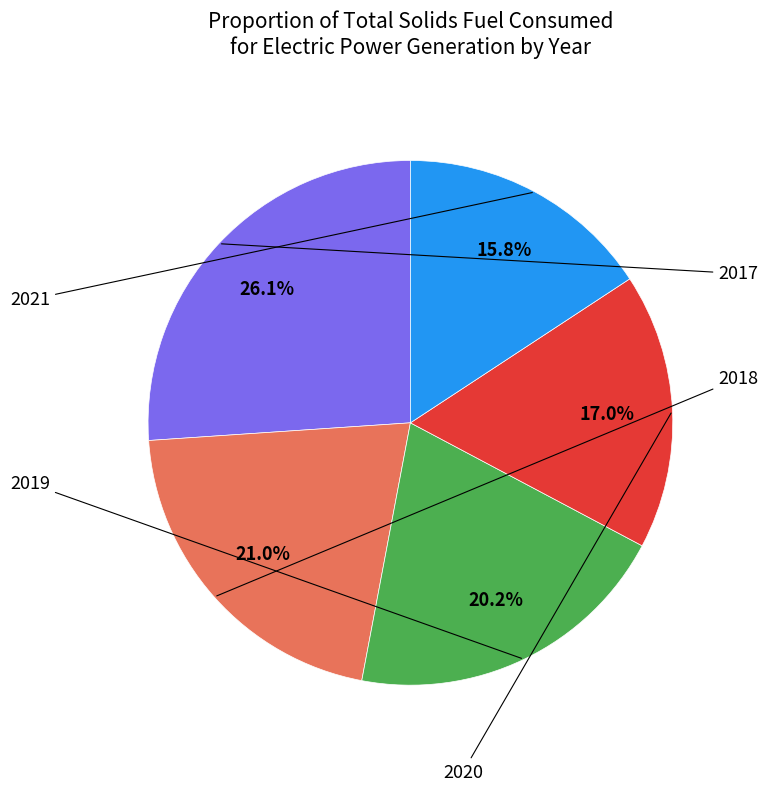

Count the number of slices in the pie.

5